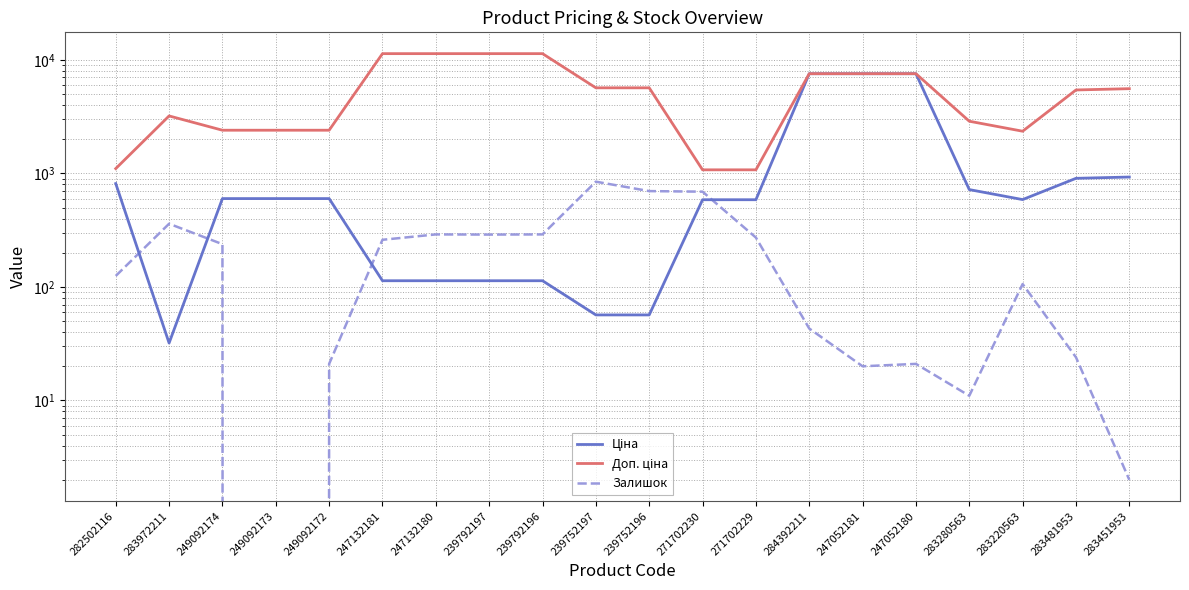

Reading left to right, transcribe all the data shown in this chart.

Ціна: 813.0	32.0	599.7	599.7	599.7	113.3	113.3	113.3	113.3	56.7	56.7	586.0	586.0	7545.9	7545.9	7545.9	719.6	587.7	904.3	928.3
Доп. ціна: 1101.8	3205.0	2398.7	2398.7	2398.7	11334.0	11334.0	11334.0	11334.0	5667.0	5667.0	1074.5	1074.5	7545.9	7545.9	7545.9	2878.5	2350.8	5425.9	5569.9
Залишок: 125.0	360.0	238.0	0.0	21.0	260.0	290.0	289.0	290.0	845.0	698.0	690.0	272.0	43.0	20.0	21.0	11.0	106.0	24.0	2.0